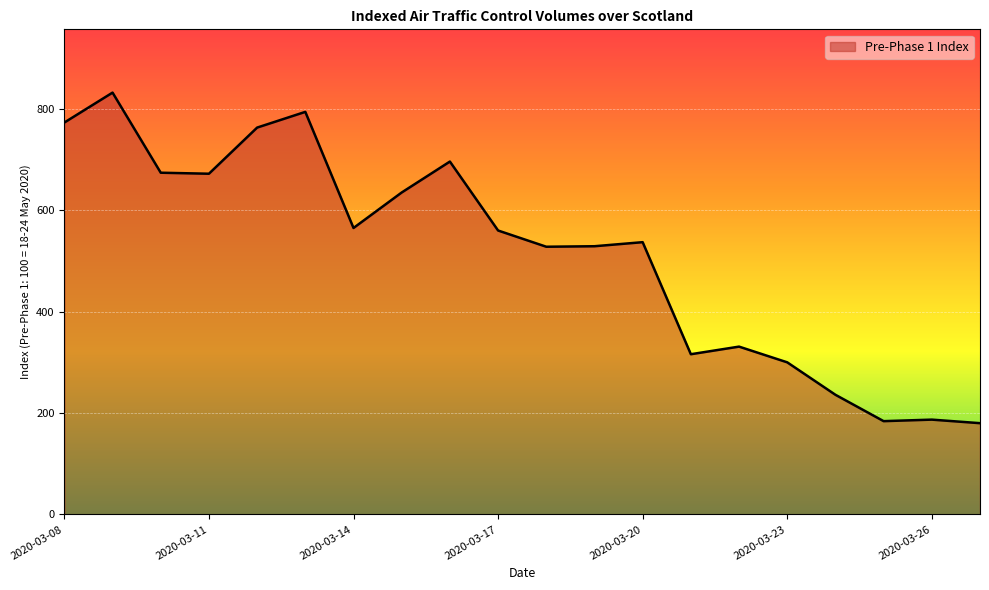

What is the greatest value displayed?

832